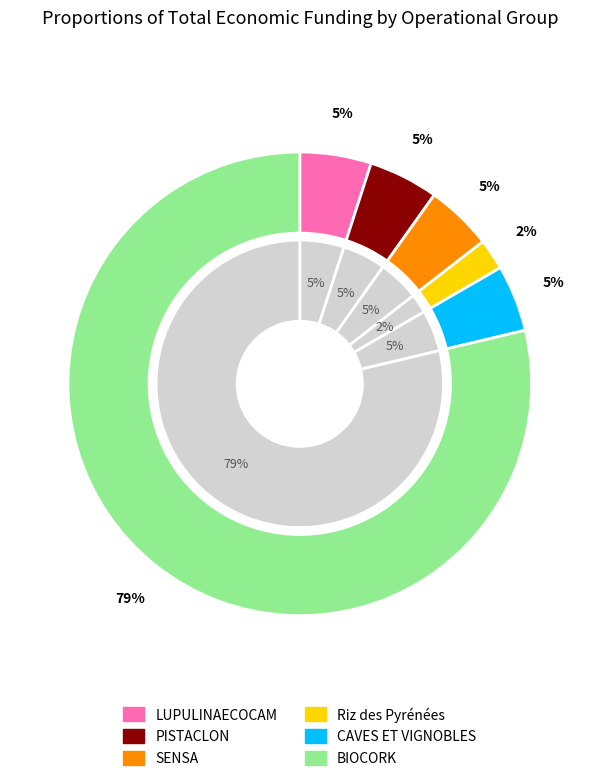

Between CAVES ET VIGNOBLES and LUPULINAECOCAM, which is larger?

LUPULINAECOCAM